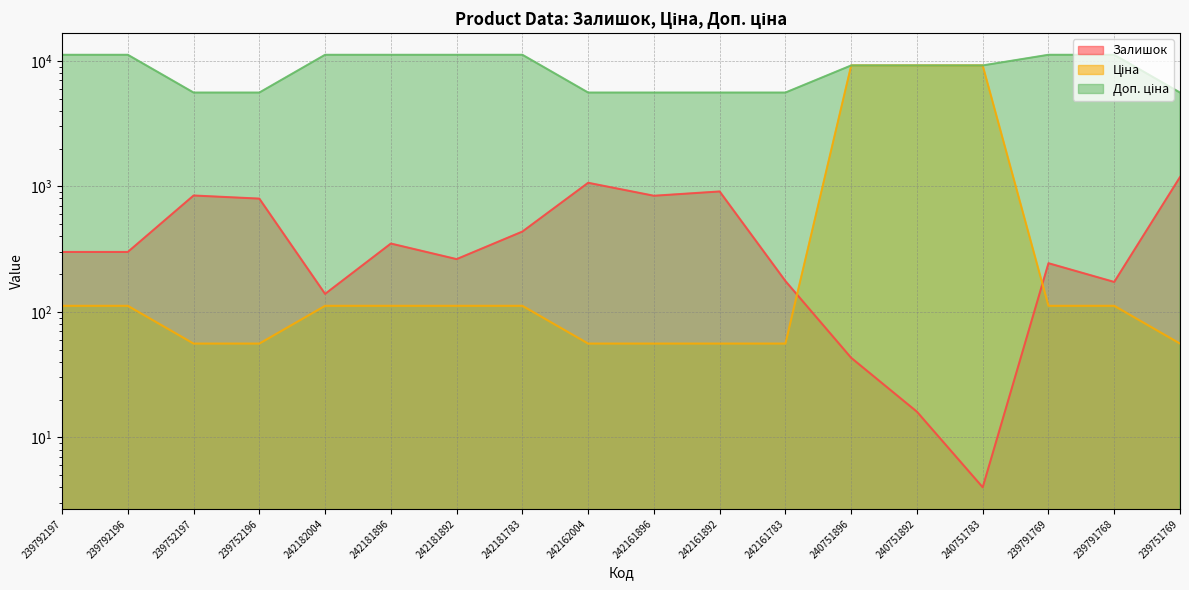

What is the minimum value shown in the chart?

4.0